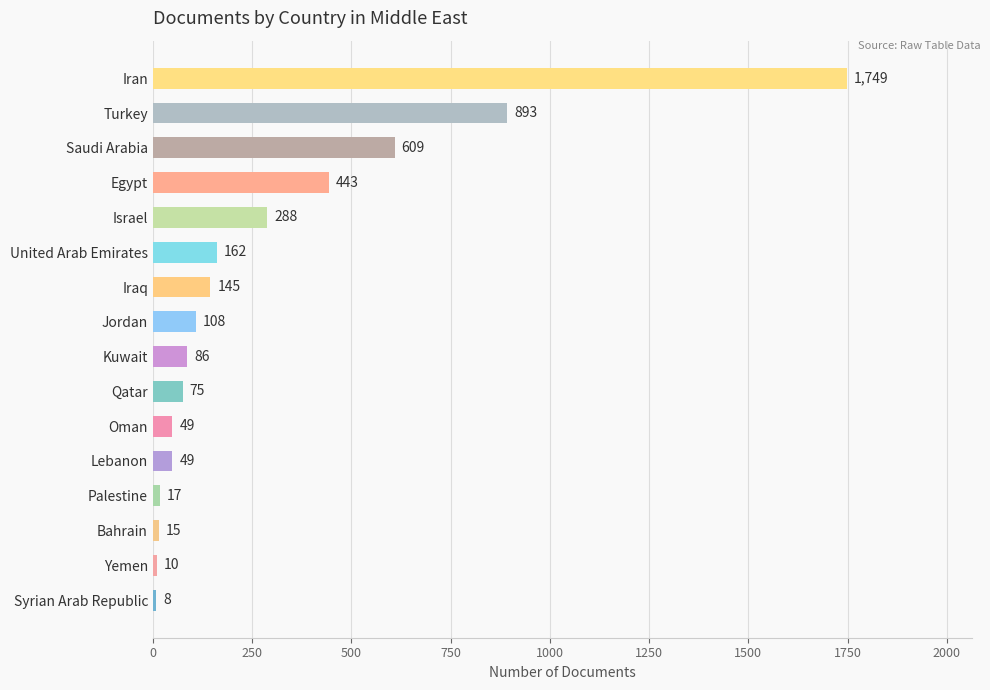

What is the maximum value shown in the chart?

1749